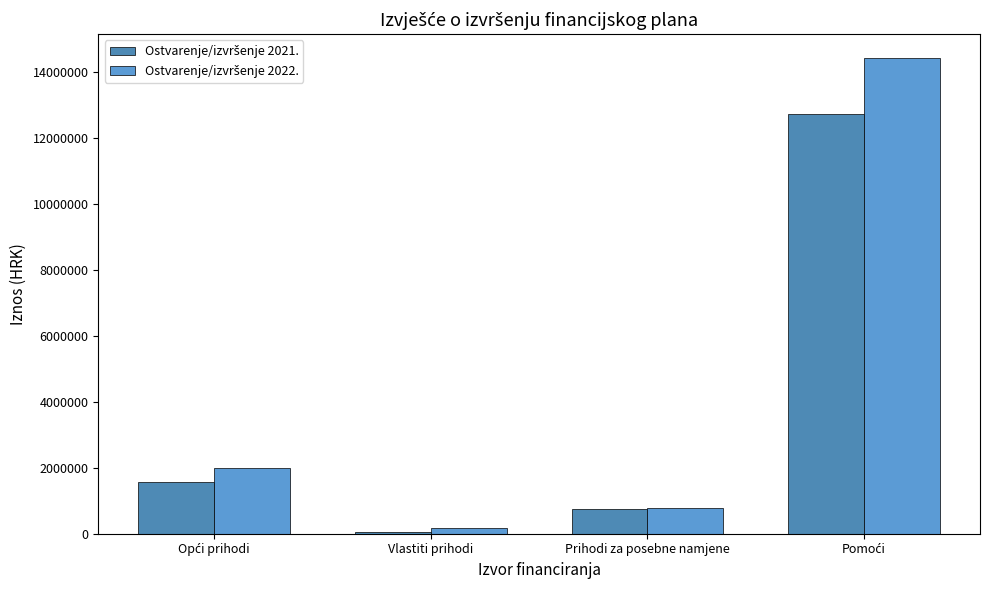

Does the chart contain stacked bars?

No